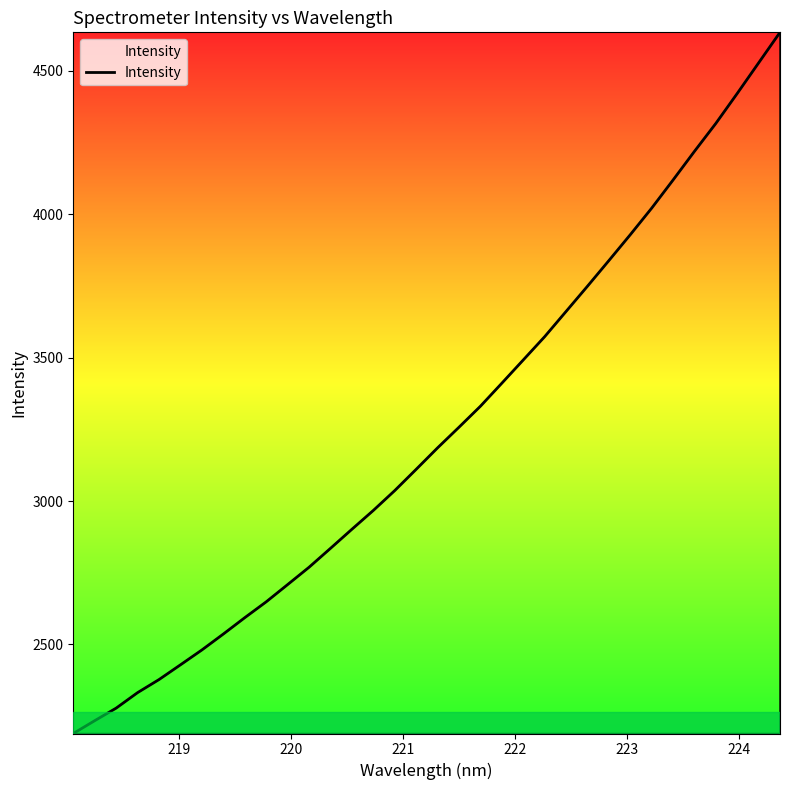

How many lines are shown in the chart?

1